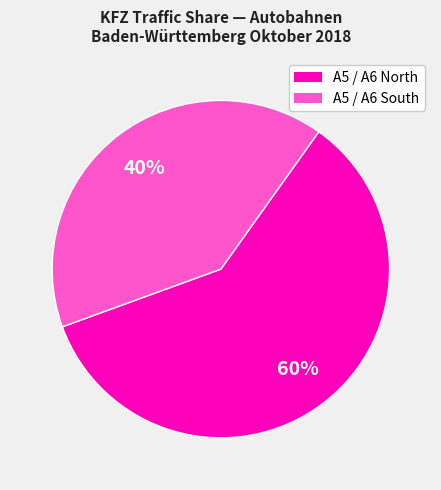

Does any single category account for the majority?

Yes